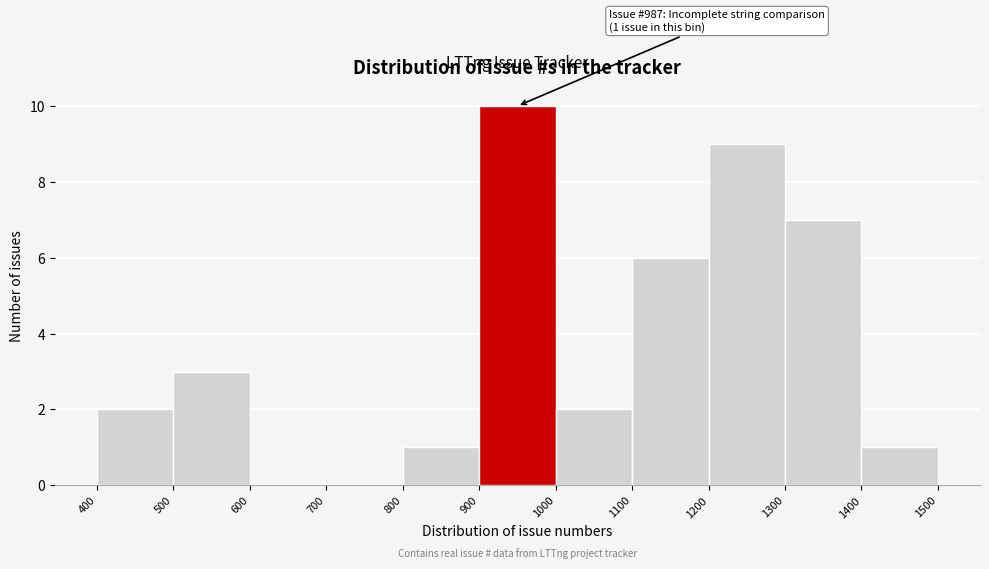

Which range on the x-axis has the tallest bar?

900 to 1000